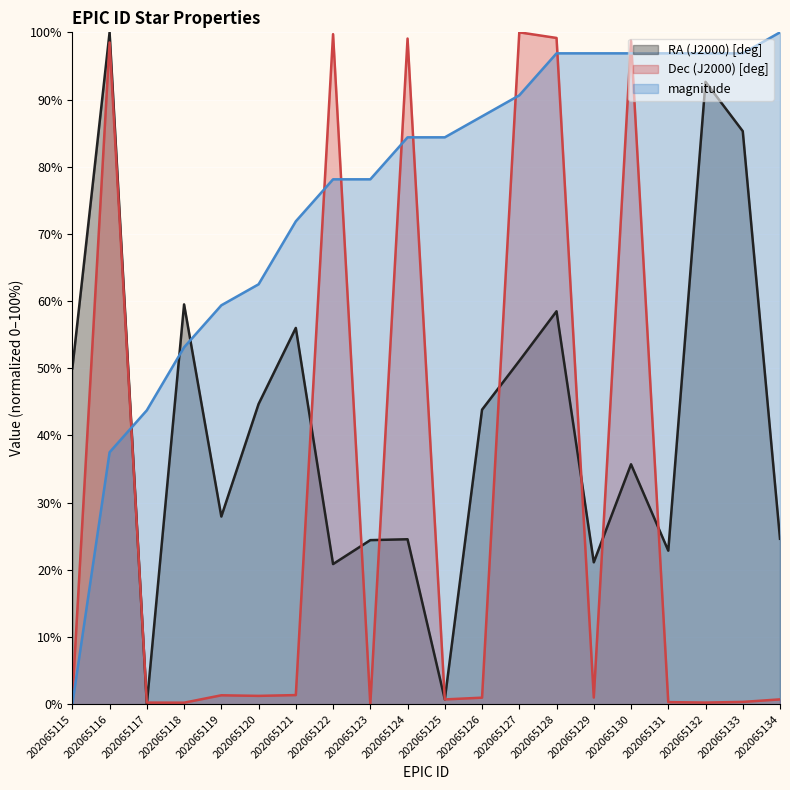

List the series in order of their overall mean, lowest first.

Dec (J2000) [deg], RA (J2000) [deg], magnitude